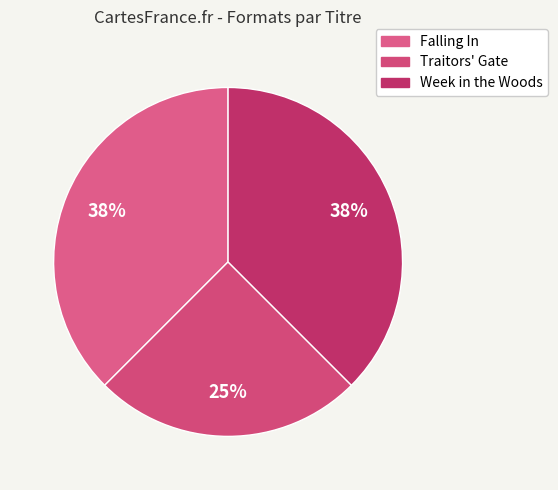

What is the ratio of the value at Falling In to the value at Week in the Woods?

1.0